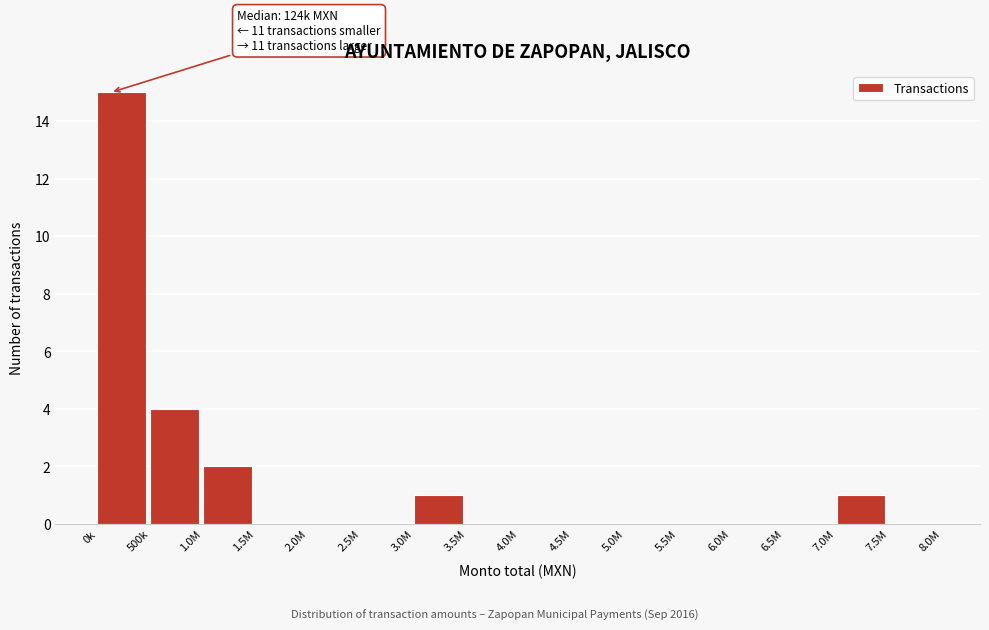

Reading left to right, what are all the values shown in this chart?

0k=15	500k=4	1.0M=2	1.5M=0	2.0M=0	2.5M=0	3.0M=1	3.5M=0	4.0M=0	4.5M=0	5.0M=0	5.5M=0	6.0M=0	6.5M=0	7.0M=1	7.5M=0